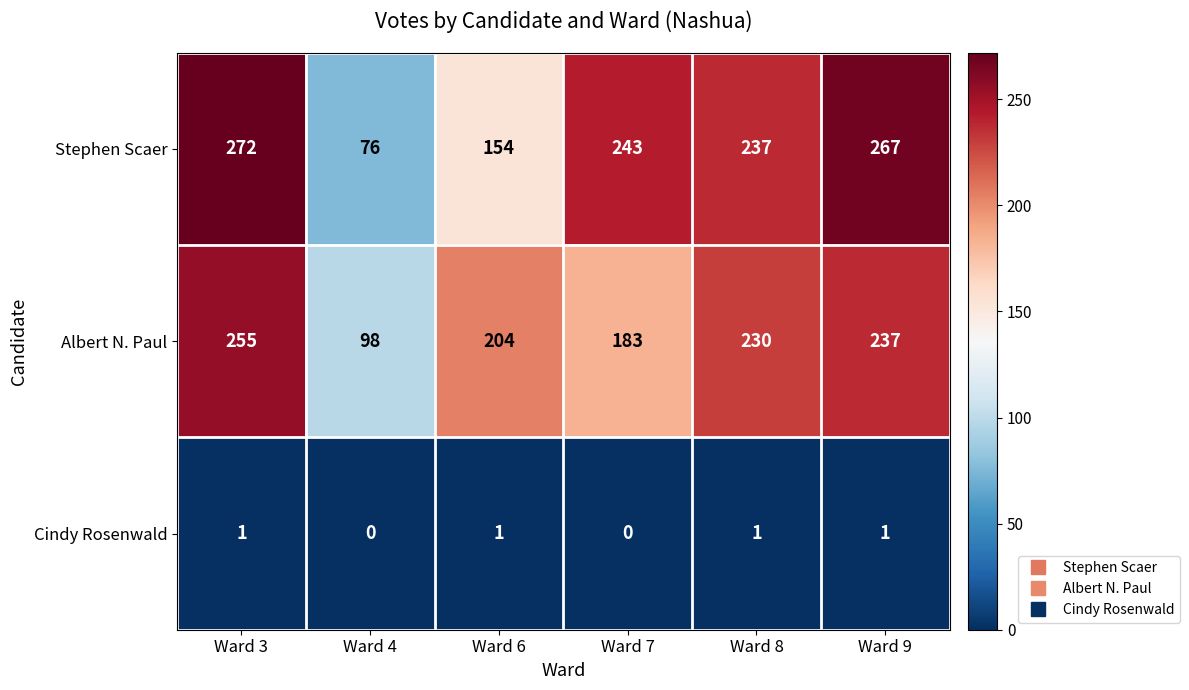

What is the difference between the second highest and minimum values in the Albert N. Paul series?

139